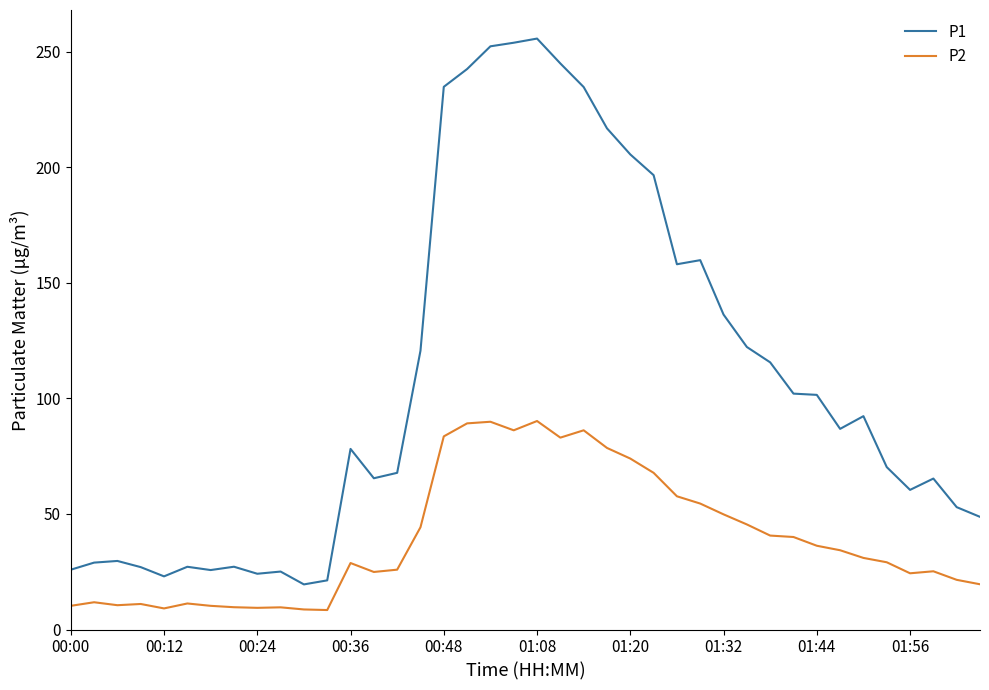

Which series has the largest total across all categories?

P1